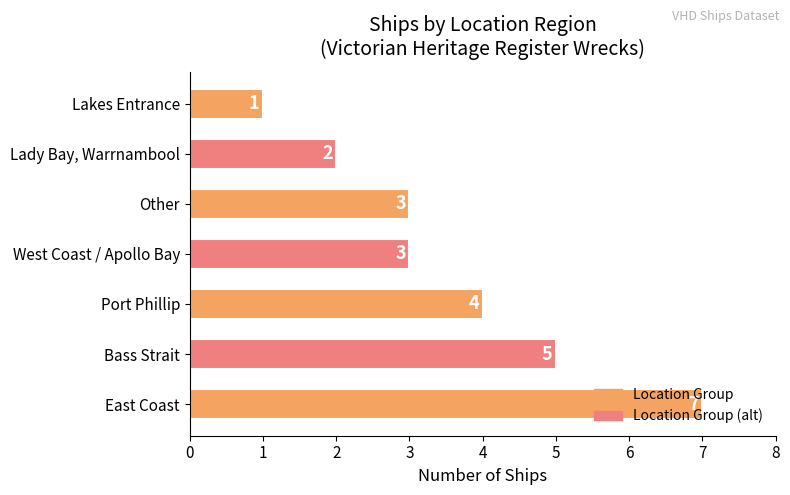

What is the change in value from Bass Strait to Lakes Entrance?

-4